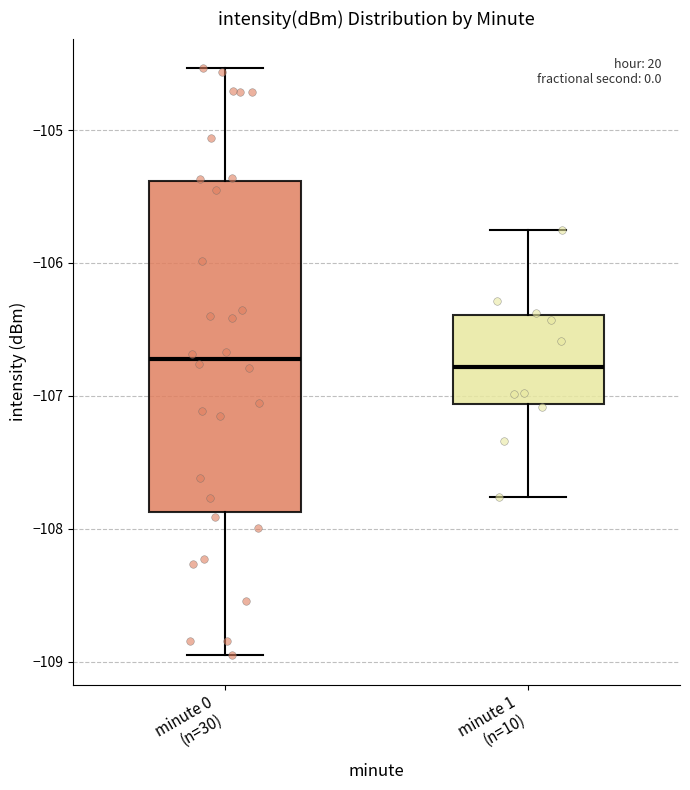

Where is the lower edge of the box for minute 0 (n=30) on the y-axis? The values are not printed on the chart, so give them approximately, as read against the axis.

-107.9